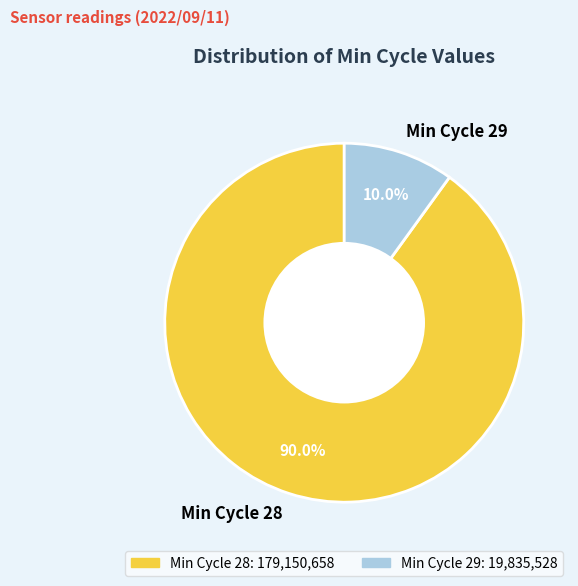

What is the total percentage of Min Cycle 29 and Min Cycle 28?

100.0%